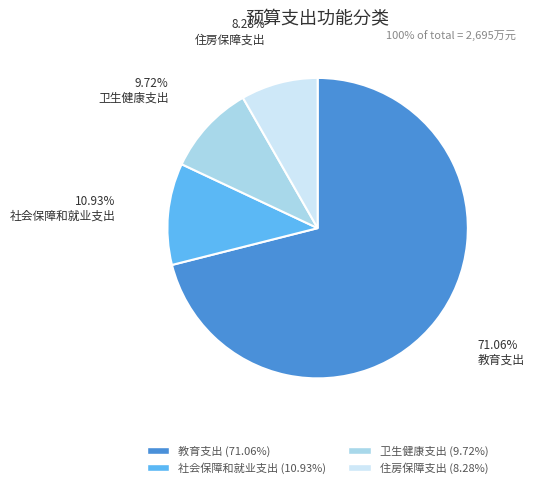

Between 社会保障和就业支出 and 住房保障支出, which is larger?

社会保障和就业支出